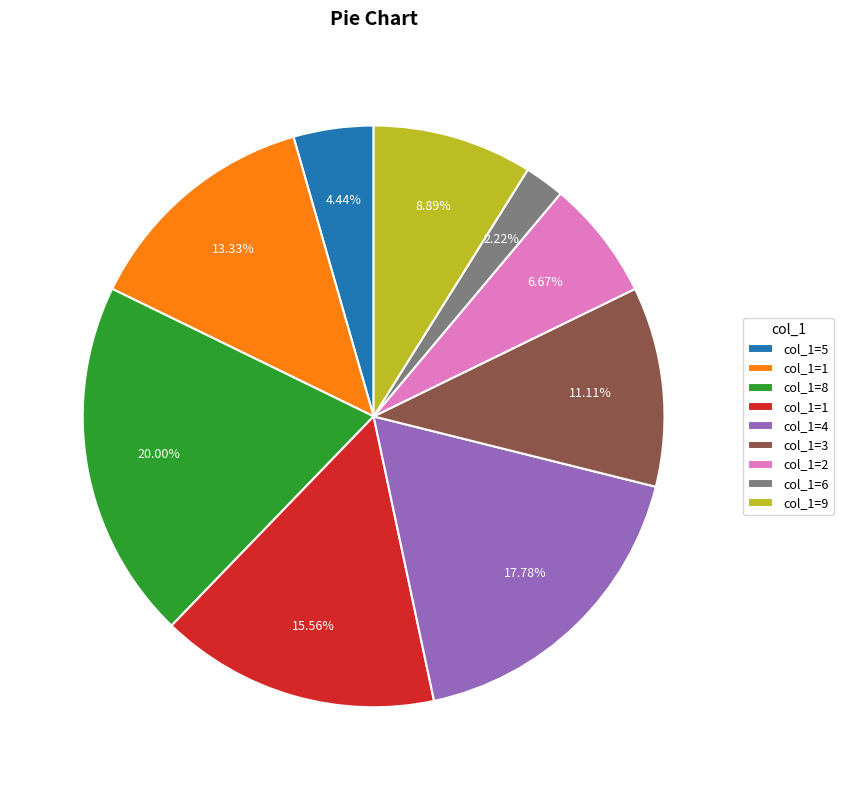

Does any single category account for the majority?

No